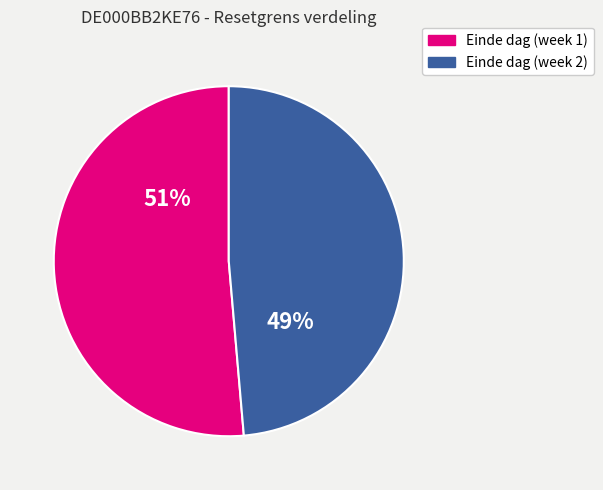

Count the number of slices in the pie.

2